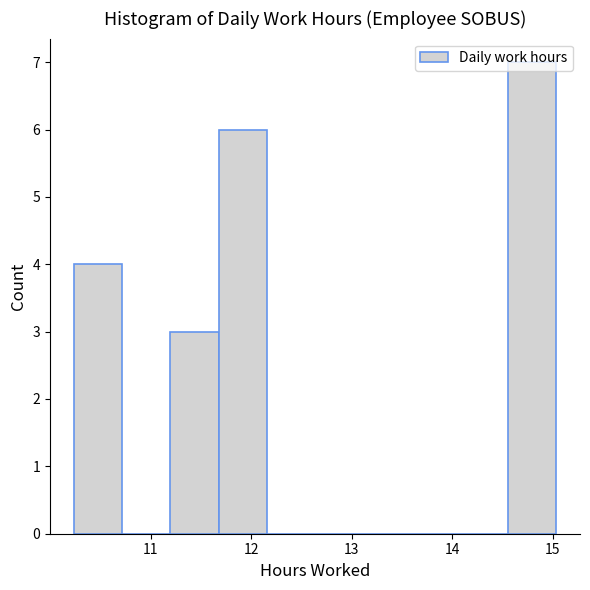

What is the height of the bar covering 10.2 to 10.7 on the x-axis? Neither the bar edges nor the heights are printed on the chart, so give them approximately, as read against the axes.

4